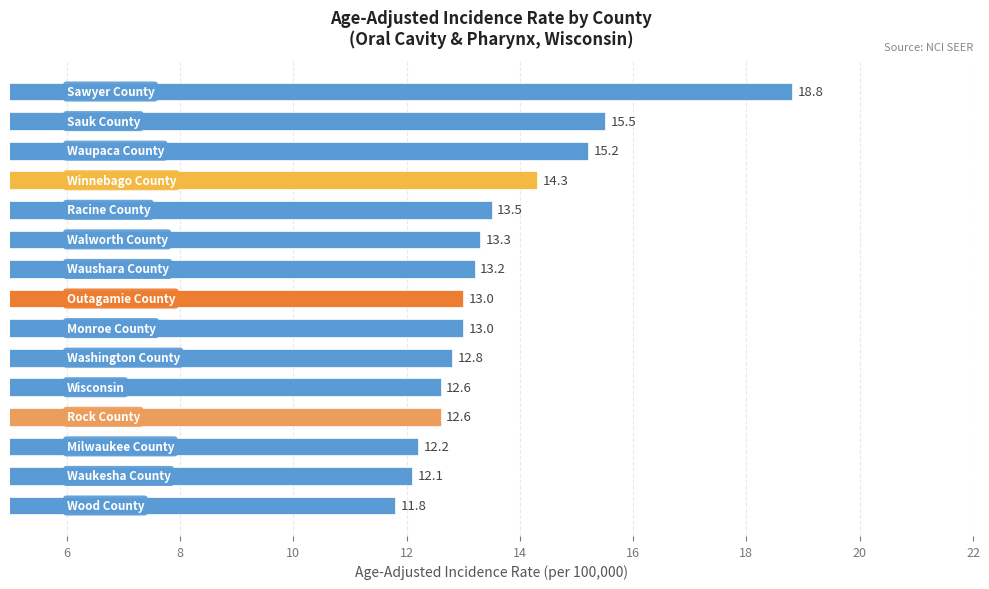

What is the smallest value displayed?

11.8